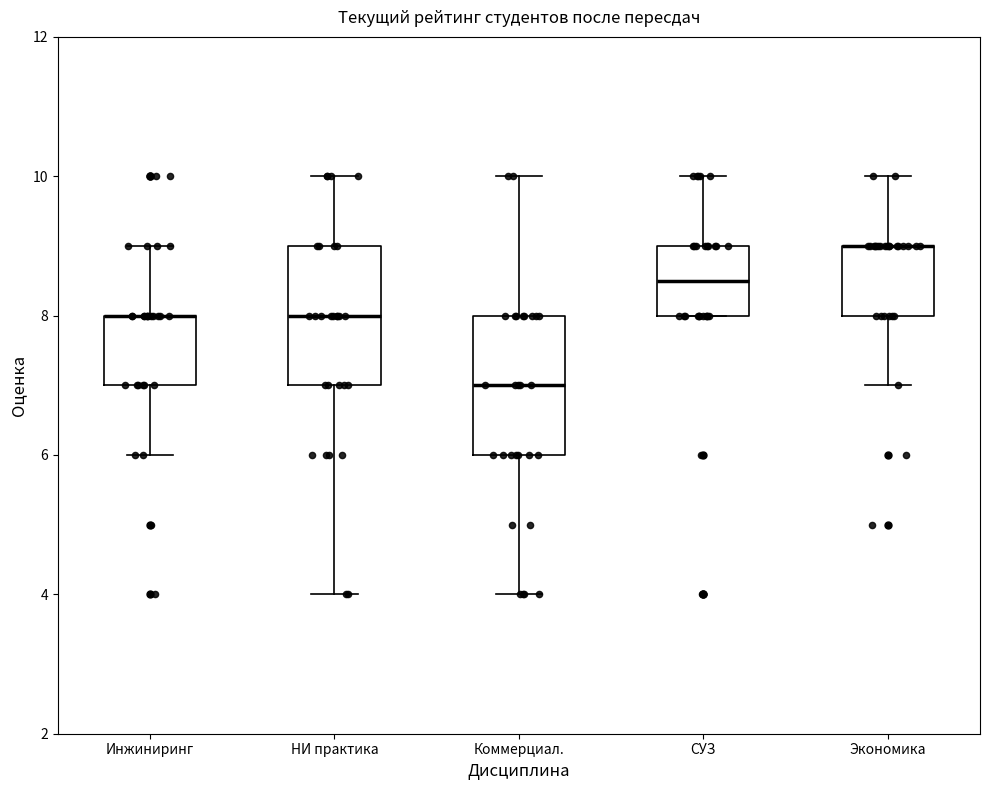

Reading left to right, read every box against the y-axis: the position of its median line, the range the box covers, and the ends of its whiskers. The values are not printed on the chart, so give them approximately, as read against the axis.

Инжиниринг: median 8.0 (drawn on the box's upper edge), box 7.0 to 8.0, whiskers 6.0 to 9.0
НИ практика: median 8.0, box 7.0 to 9.0, whiskers 4.0 to 10.0
Коммерциал.: median 7.0, box 6.0 to 8.0, whiskers 4.0 to 10.0
СУЗ: median 8.6, box 8.0 to 9.0, whiskers 8.0 to 10.0
Экономика: median 9.0 (drawn on the box's upper edge), box 8.0 to 9.0, whiskers 7.0 to 10.0